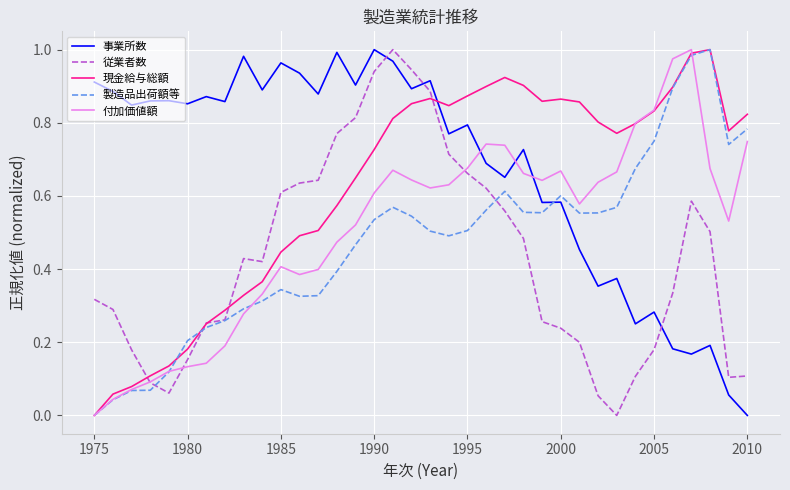

How many times do 事業所数 and 付加価値額 cross each other?

3